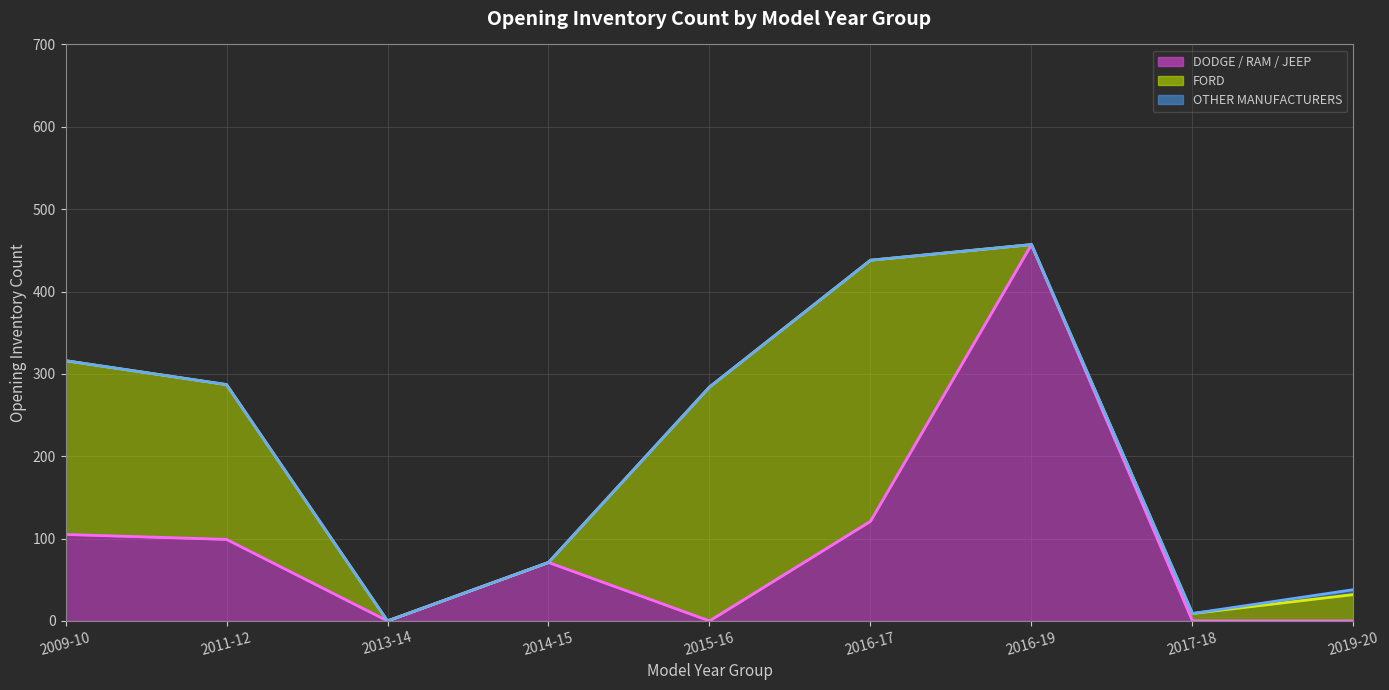

How many values in FORD (line) are above zero?

8